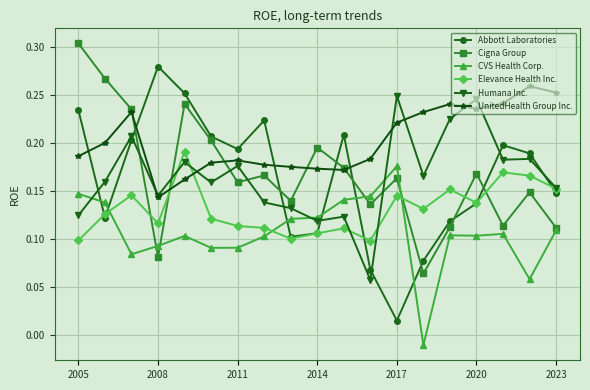

Count the Humana Inc. values in the range 0 to 1.

19